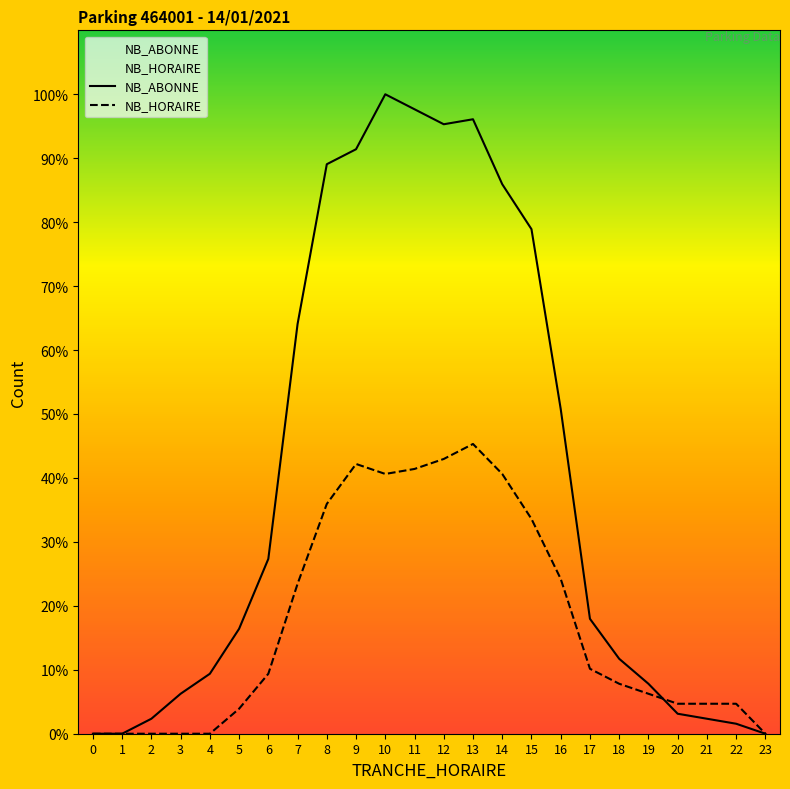

Where is the first local minimum for NB_ABONNE?

12